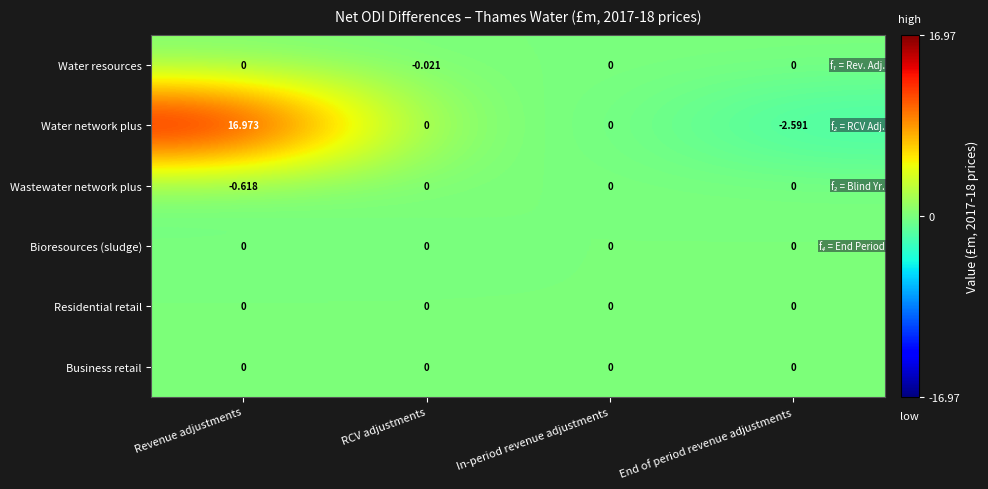

Between Revenue adjustments and RCV adjustments, which series saw the biggest shift?

Water network plus